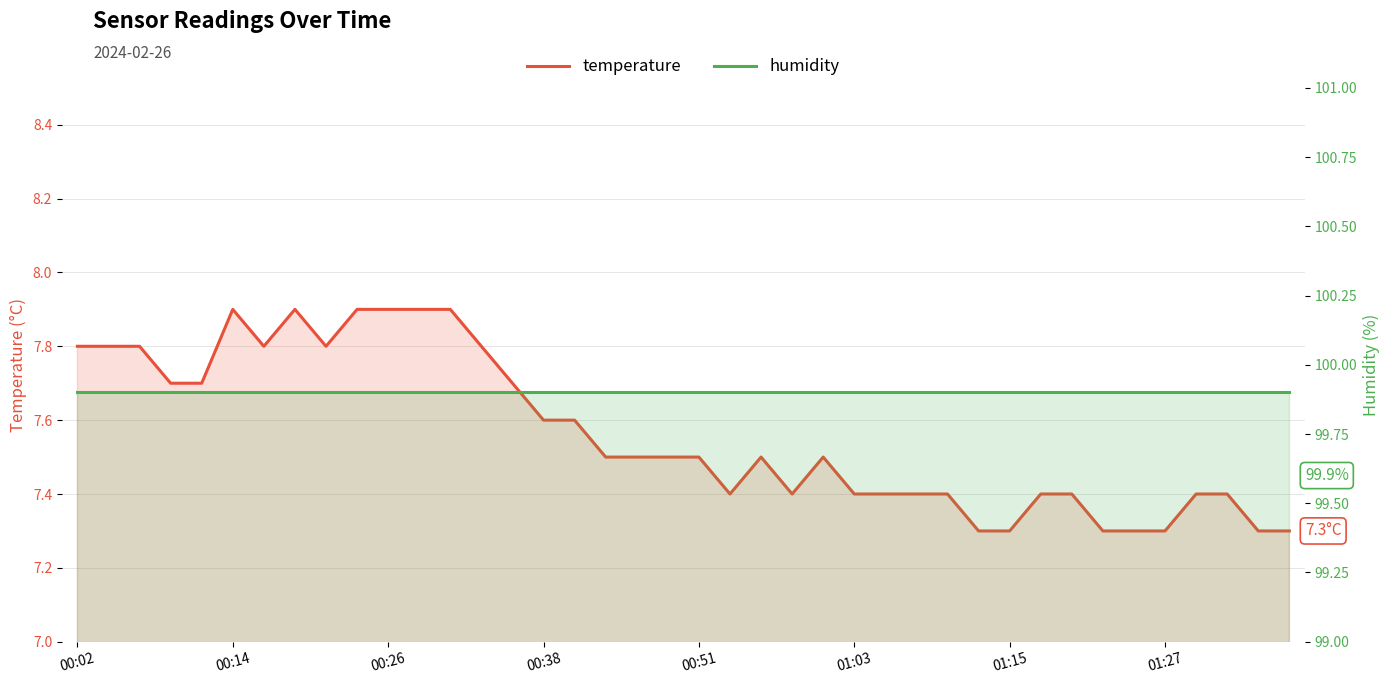

The humidity series shows 99.9 at 28. True or false?

True